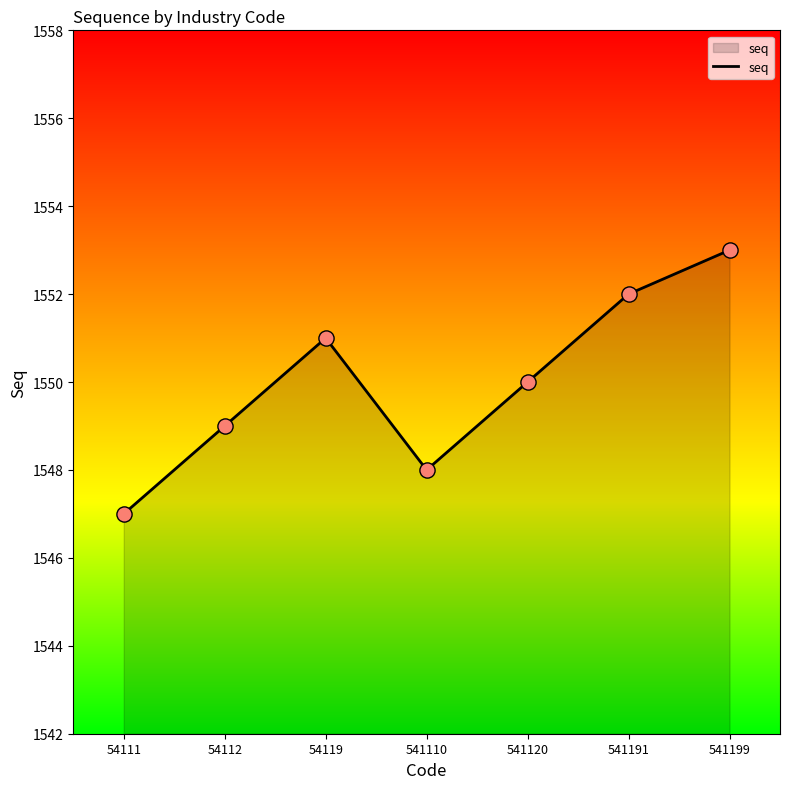

Approximately how many times larger is the value at 54119 compared to 54111?

1.0